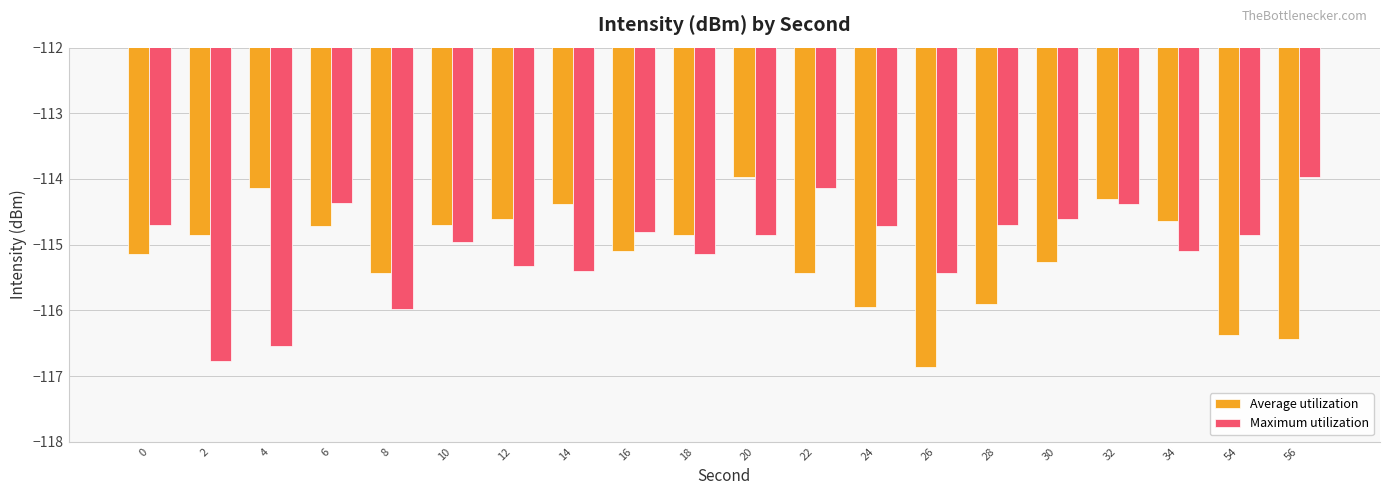

What is the total value across all series at 4?

-230.7